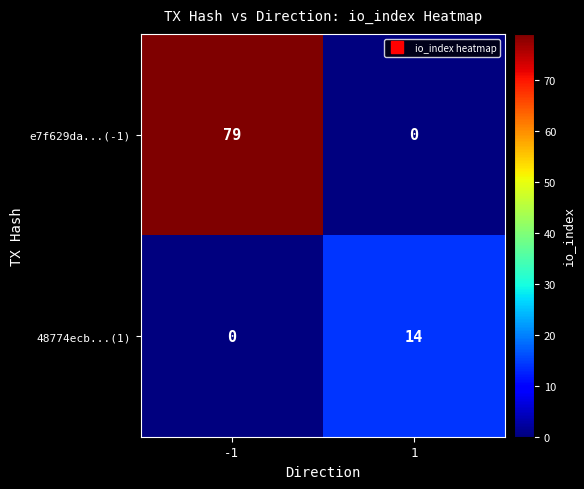

What is the difference between the highest and lowest values at -1?

79